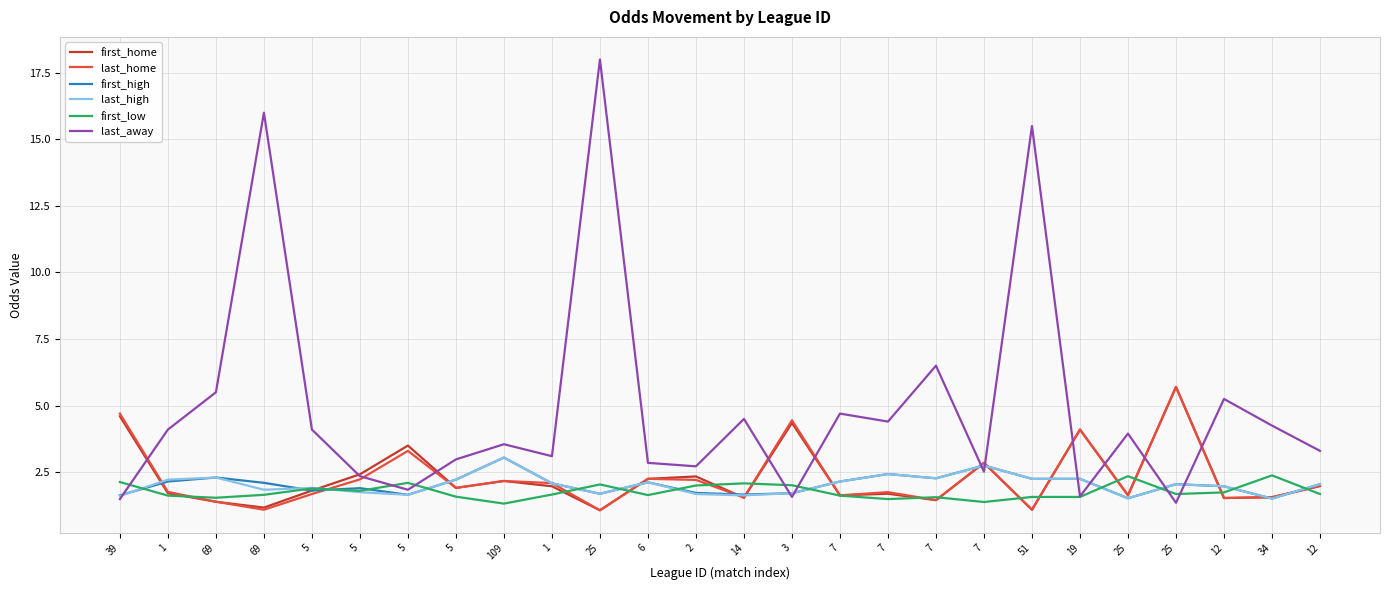

Is this an area chart (filled region under the line)?

No